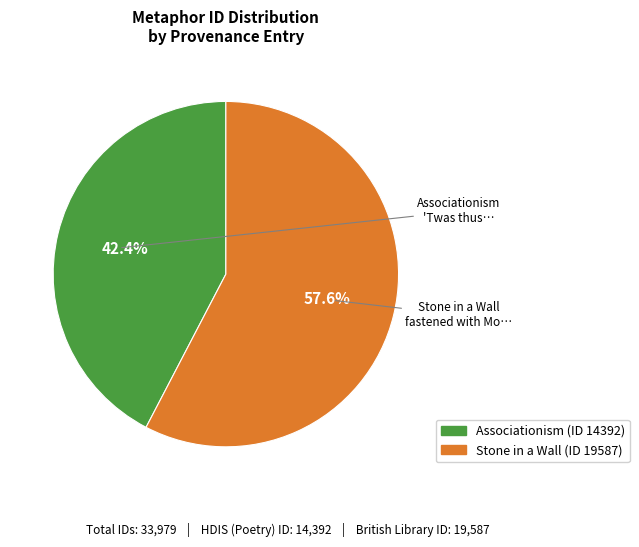

Is there any slice that represents more than half of the pie?

Yes